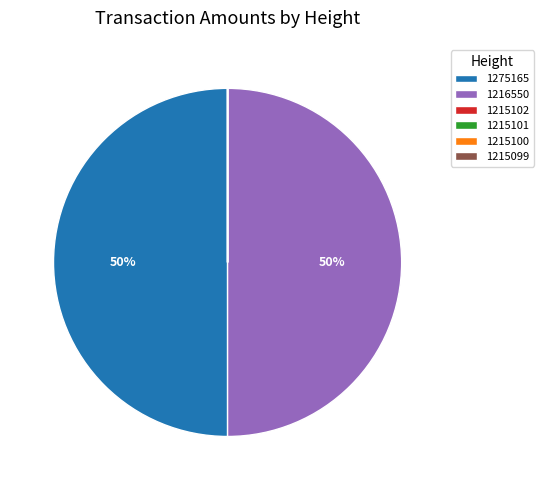

True or false: 1275165 accounts for 38% of the total.

False